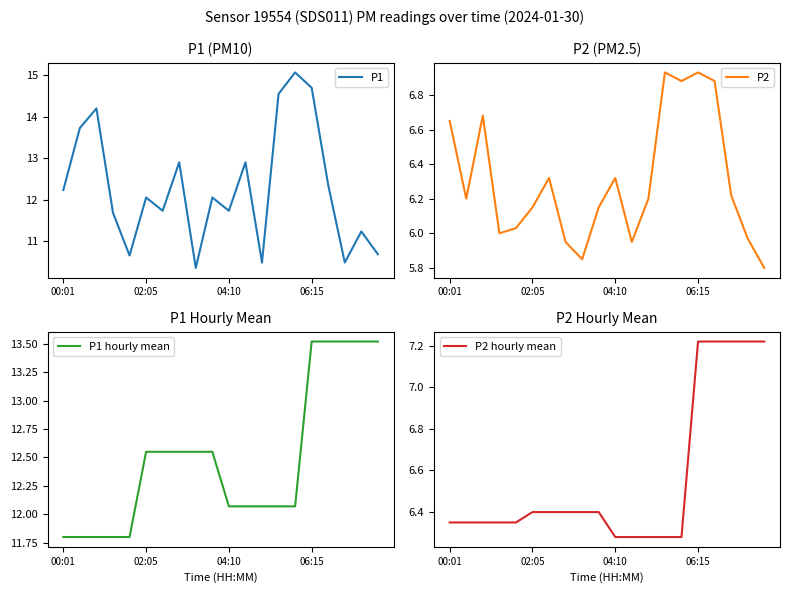

Reading right to left, what are all the values shown in this chart?

P1: 10.7	11.2	10.5	12.3	14.7	15.1	14.6	10.5	12.9	11.7	12.1	10.3	12.9	11.7	12.1	10.7	11.7	14.2	13.7	12.2
P2: 5.8	6.0	6.2	6.9	6.9	6.9	6.9	6.2	6.0	6.3	6.2	5.8	6.0	6.3	6.2	6.0	6.0	6.7	6.2	6.7
P1 hourly mean: 13.5	13.5	13.5	13.5	13.5	12.1	12.1	12.1	12.1	12.1	12.6	12.6	12.6	12.6	12.6	11.8	11.8	11.8	11.8	11.8
P2 hourly mean: 7.2	7.2	7.2	7.2	7.2	6.3	6.3	6.3	6.3	6.3	6.4	6.4	6.4	6.4	6.4	6.3	6.3	6.3	6.3	6.3